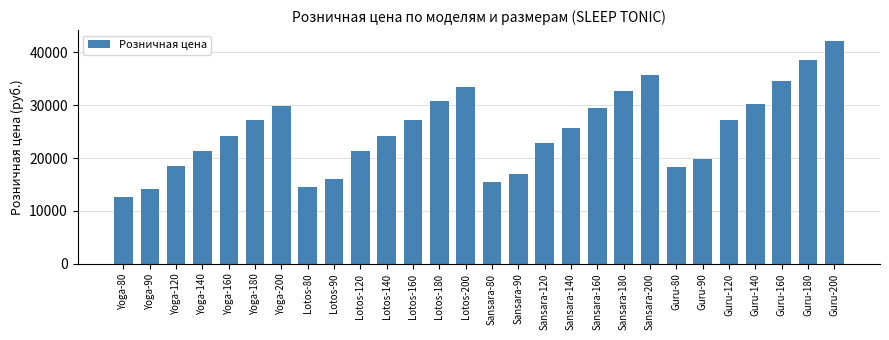

How many data points are less than 25641?

14